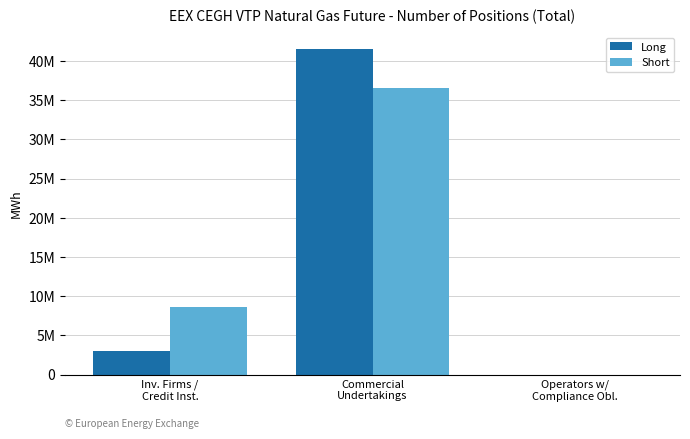

Does the chart contain stacked bars?

No